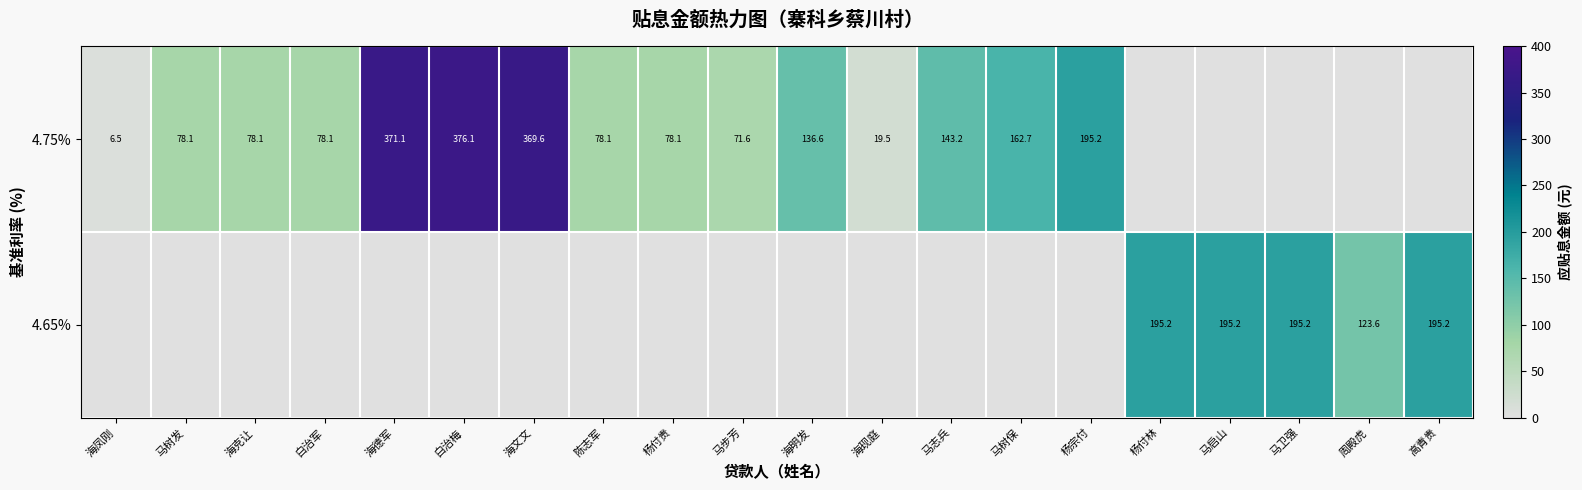

Is it true that 4.65% equals 123.6 at 周殿虎?

True